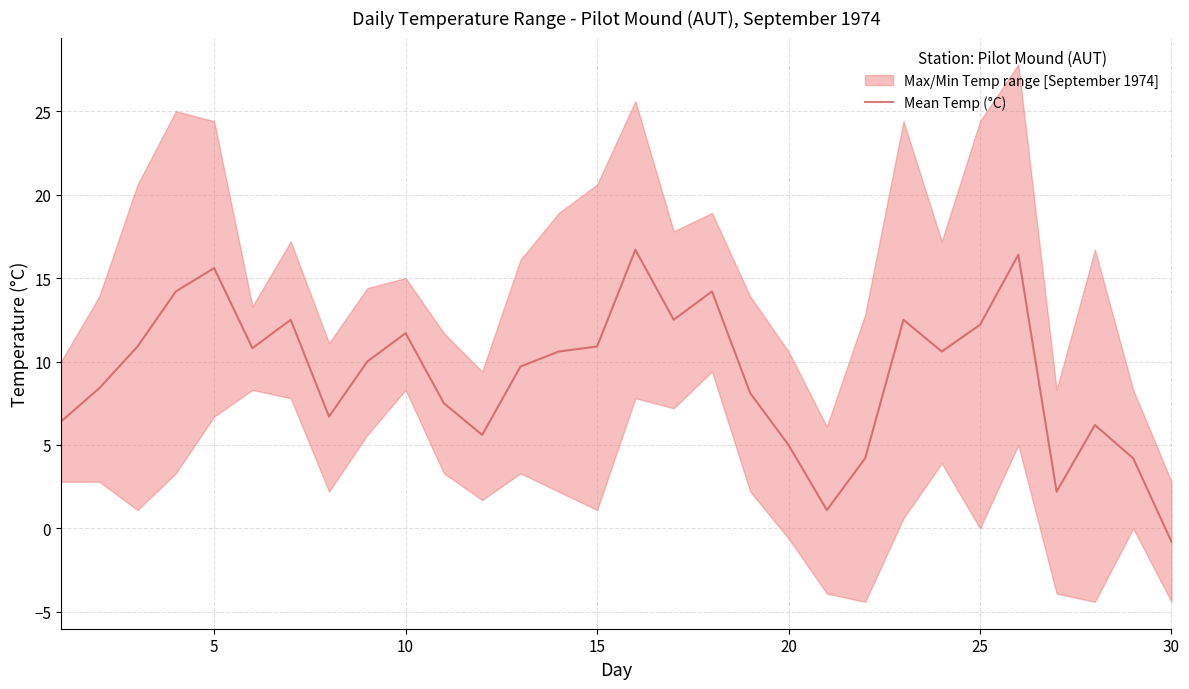

What is the smallest value displayed?

-0.8